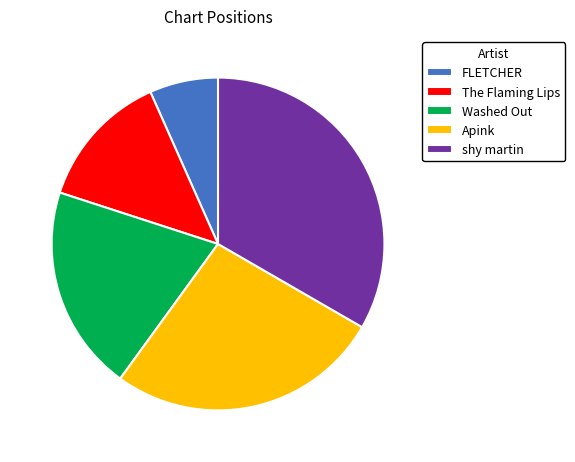

Is there any slice that represents more than half of the pie?

No